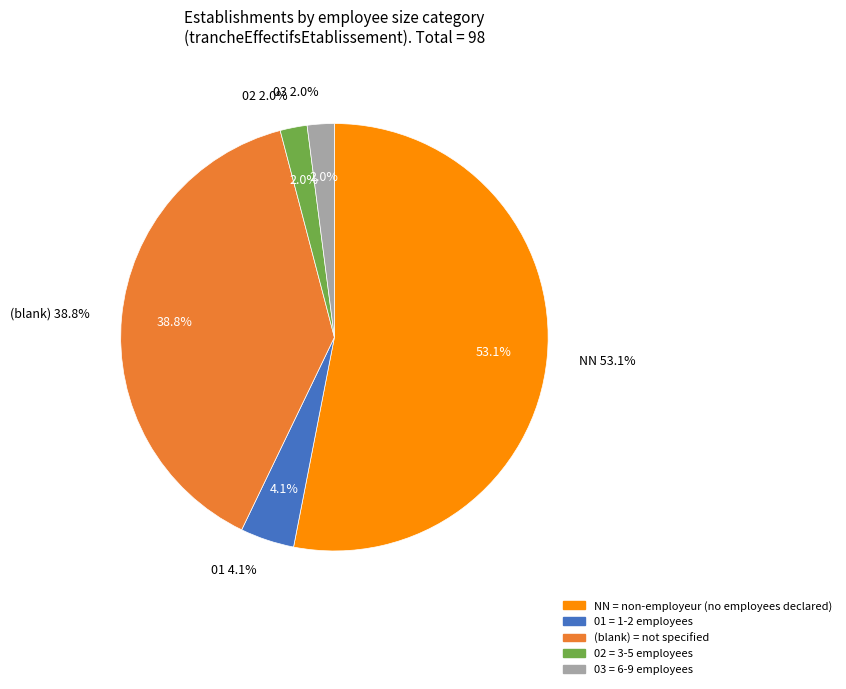

How many slices are in this pie chart?

5